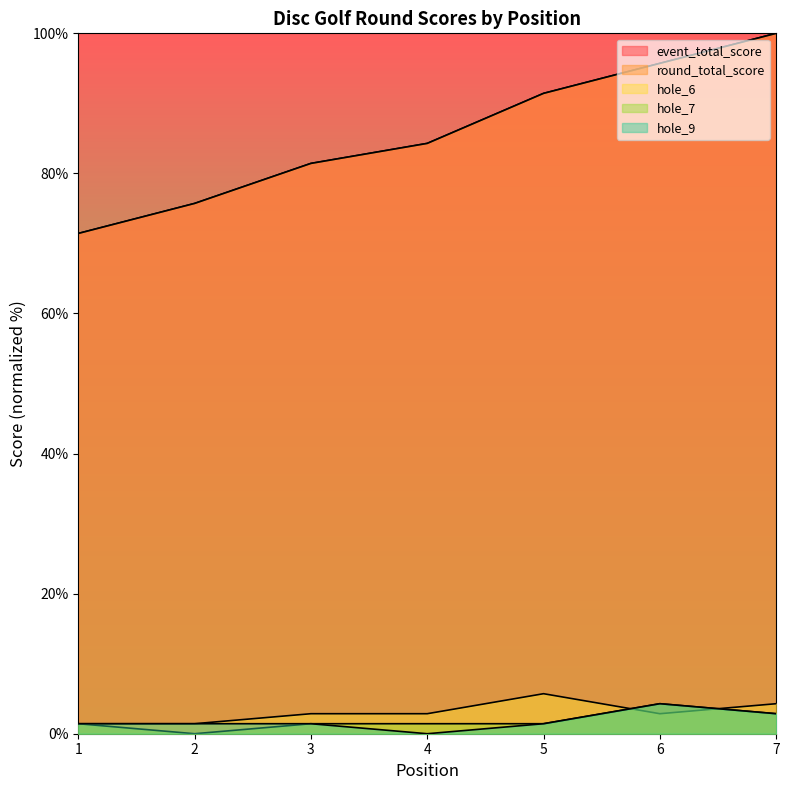

Reading right to left, transcribe all the data shown in this chart.

event_total_score: 100.0	95.7	91.4	84.3	81.4	75.7	71.4
round_total_score: 100.0	95.7	91.4	84.3	81.4	75.7	71.4
hole_6: 4.3	2.9	5.7	2.9	2.9	1.4	1.4
hole_7: 2.9	4.3	1.4	1.4	1.4	0.0	1.4
hole_9: 2.9	4.3	1.4	0.0	1.4	1.4	1.4